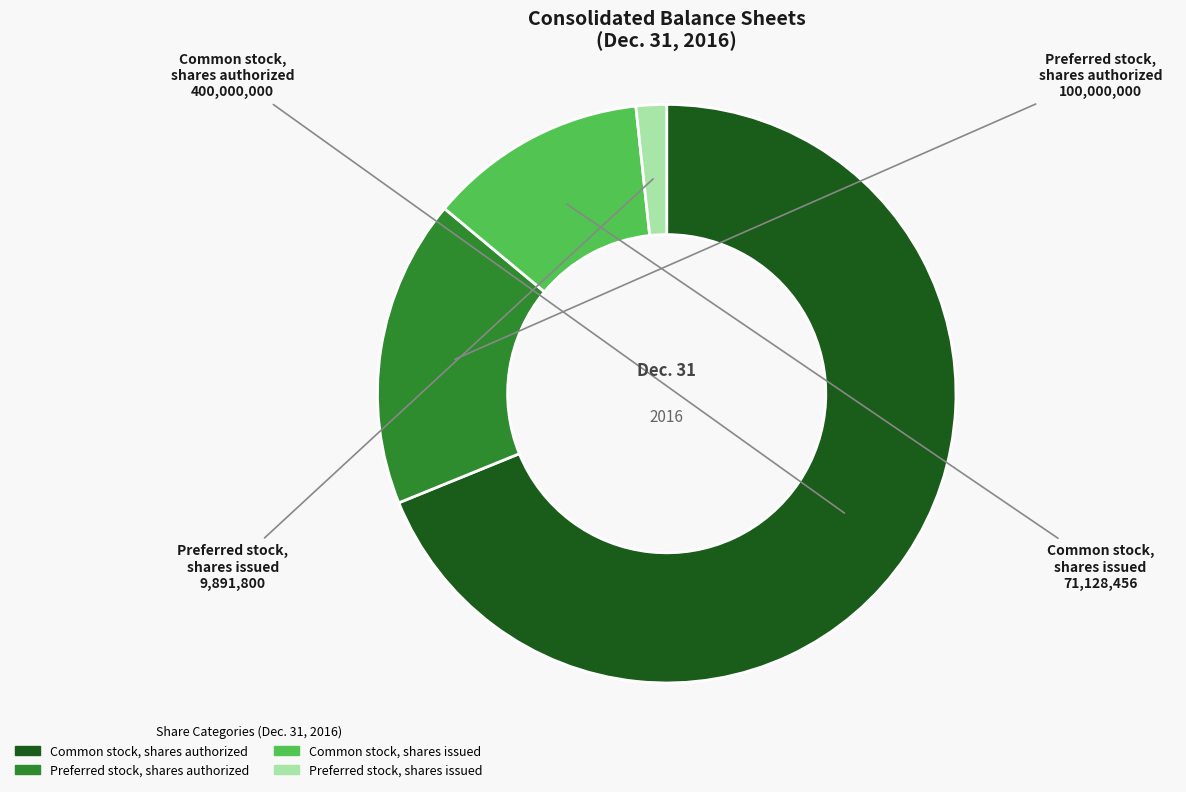

Which category has the smallest portion of the pie?

Preferred stock, shares issued